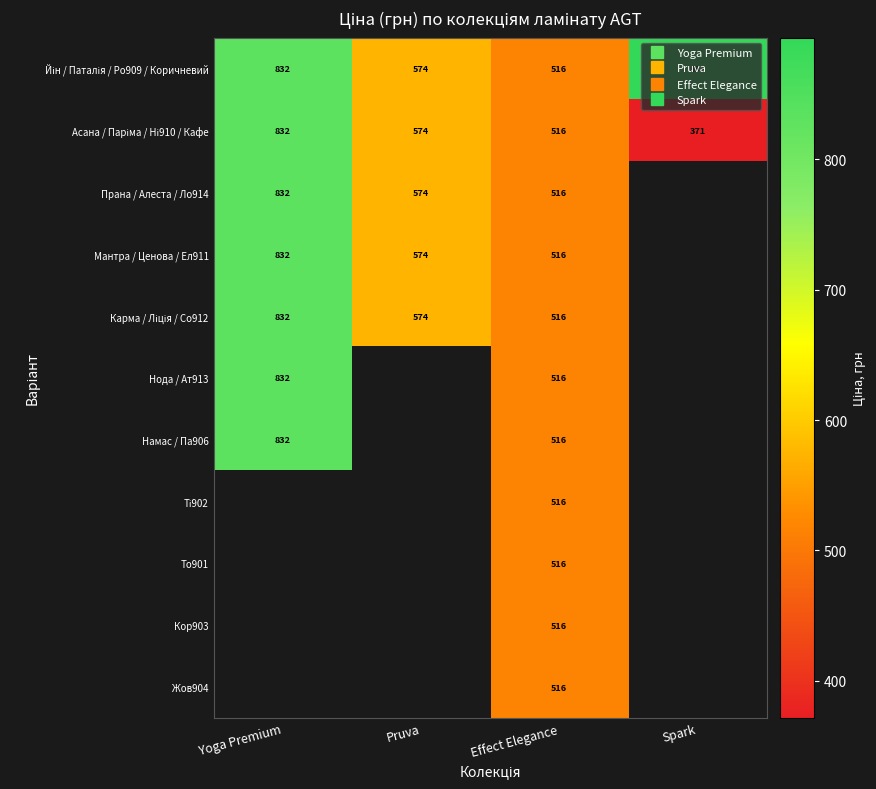

How many values in the Намас / Па906 series exceed 515?

2